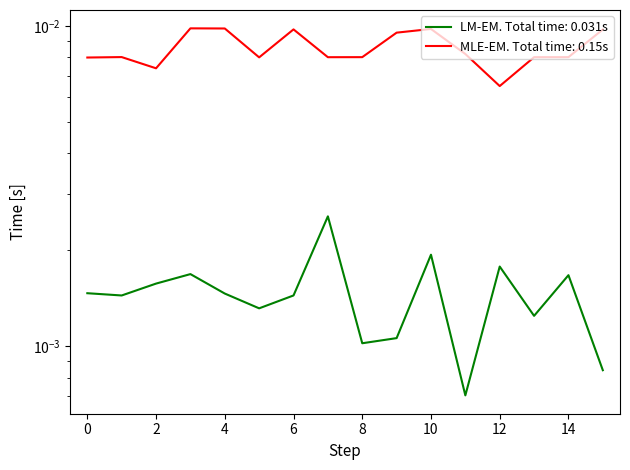

The chart shows a value of 0.0 at 15. True or false?

True